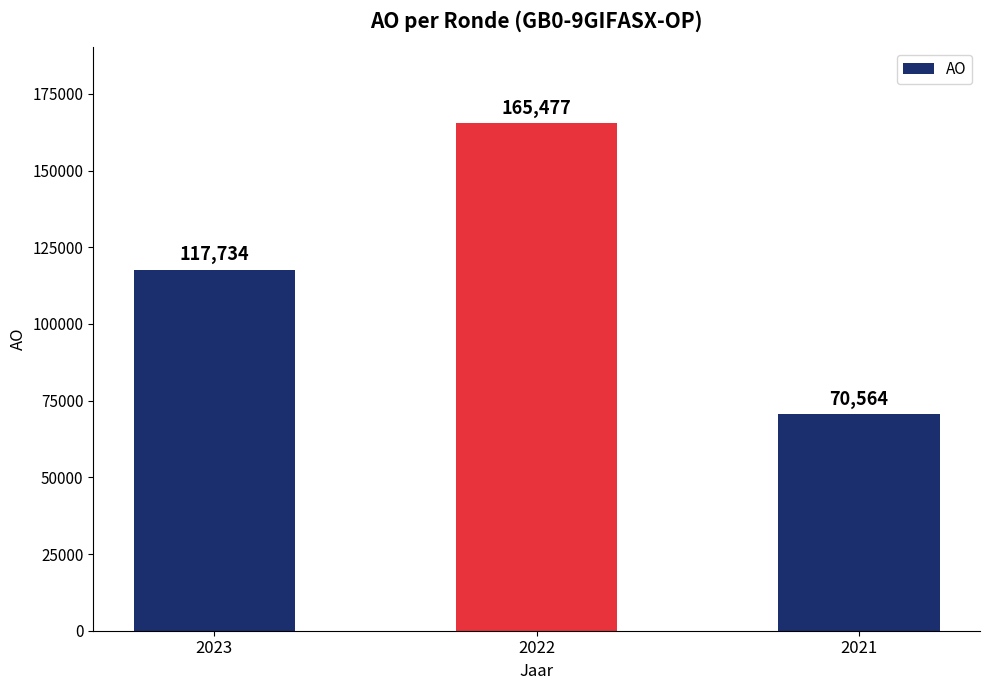

Rank the categories by value from highest to lowest.

2022, 2023, 2021